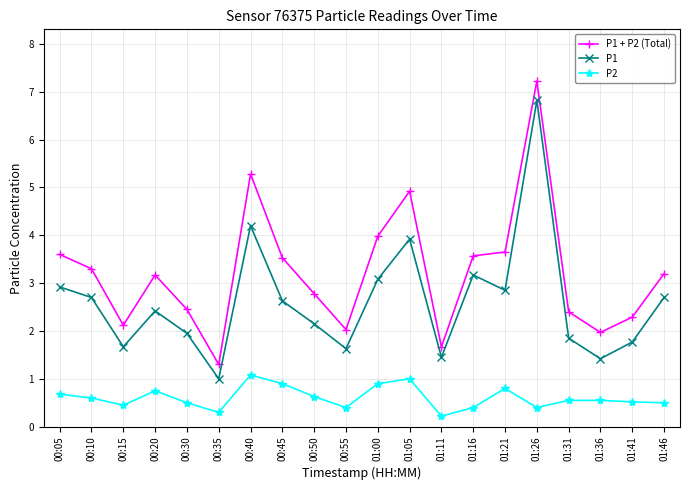

Is the value of P2 at 01:16 greater than the value of P1 + P2 (Total) at 00:20?

No